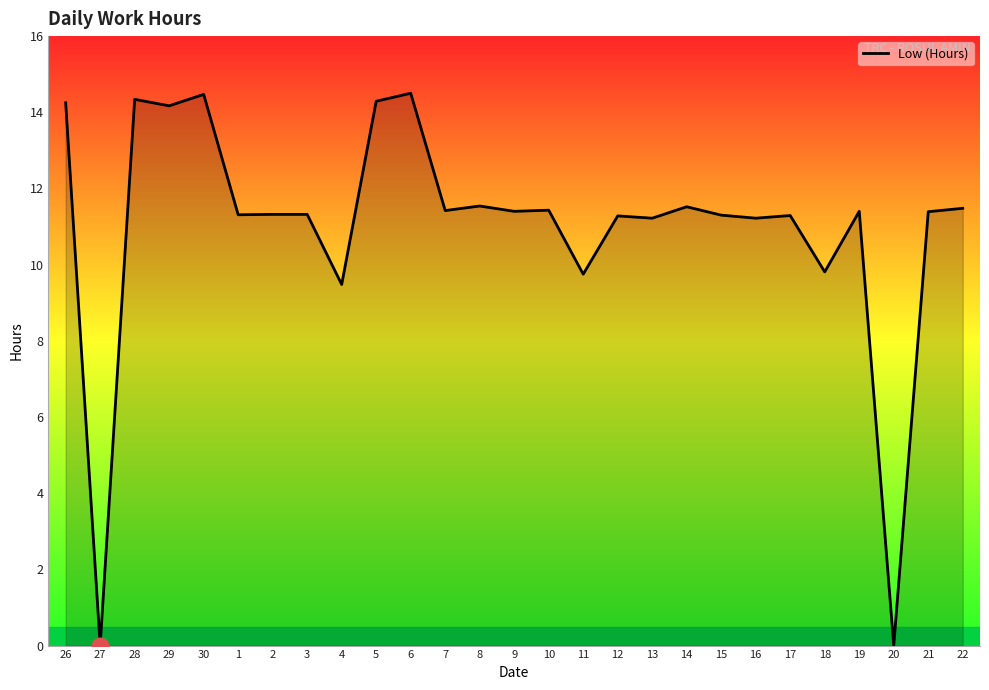

What position from the left is 17?

22